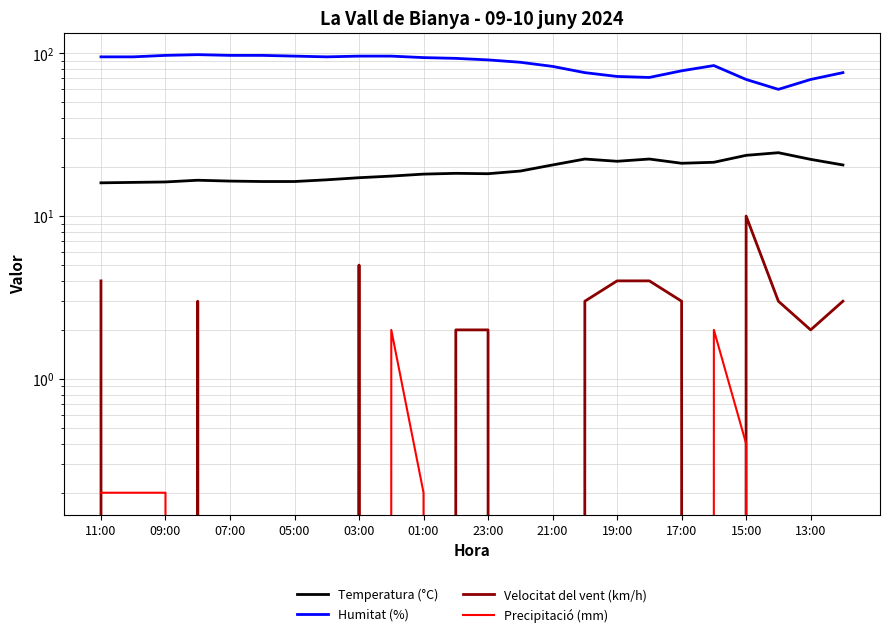

Does the chart display data point markers on the line(s)?

No